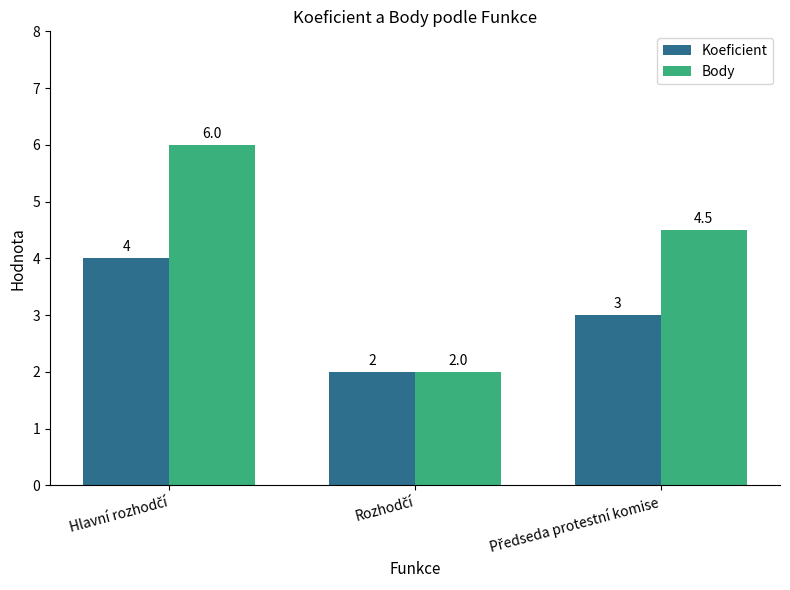

How many Koeficient values are between 2 and 4?

3